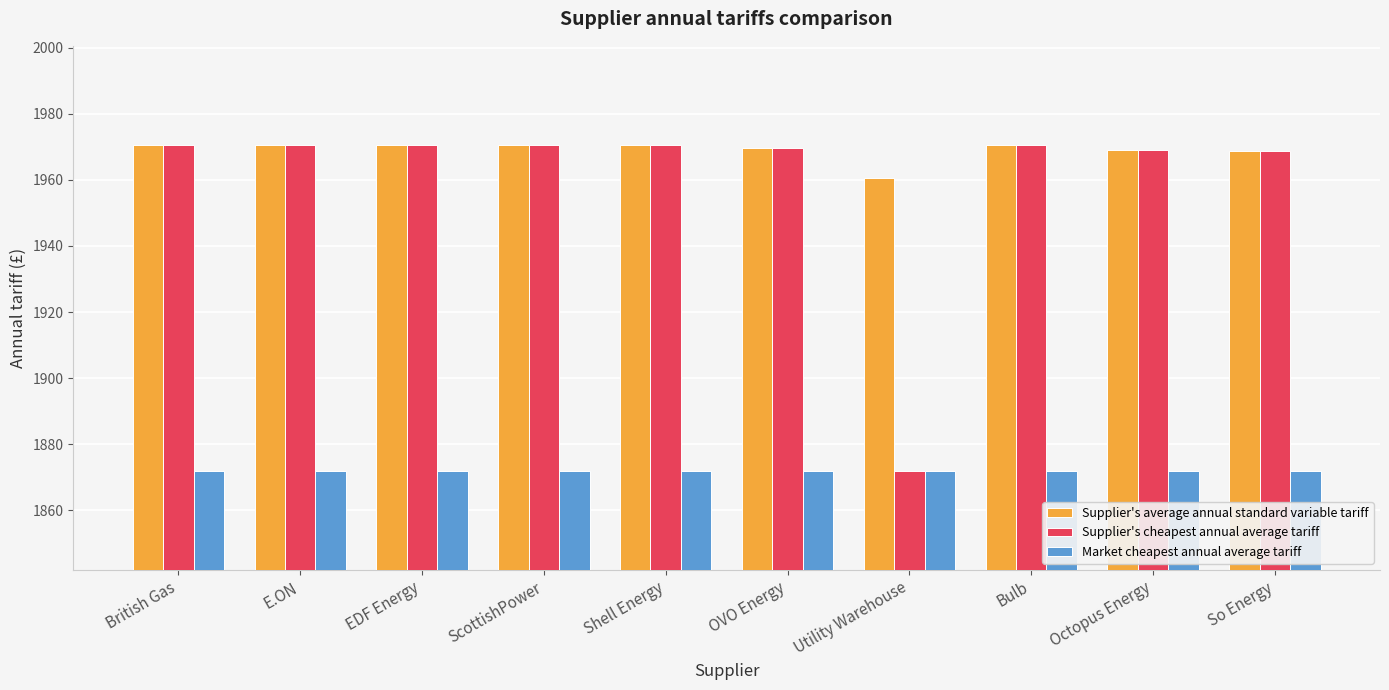

At which label does Supplier's average annual standard variable tariff reach its minimum?

Utility Warehouse